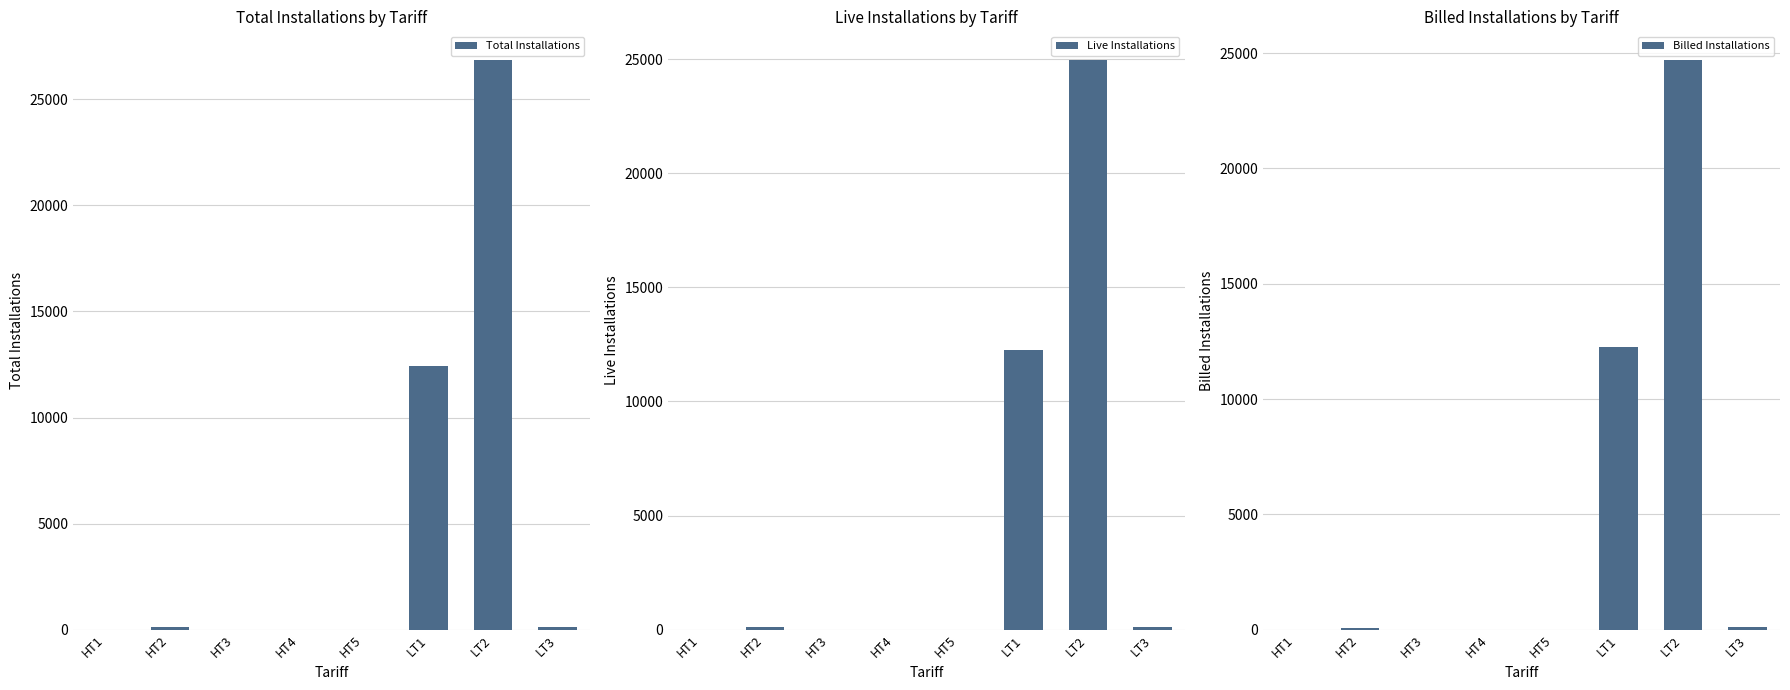

At HT2, list the series in order from smallest to largest.

Billed Installations, Live Installations, Total Installations